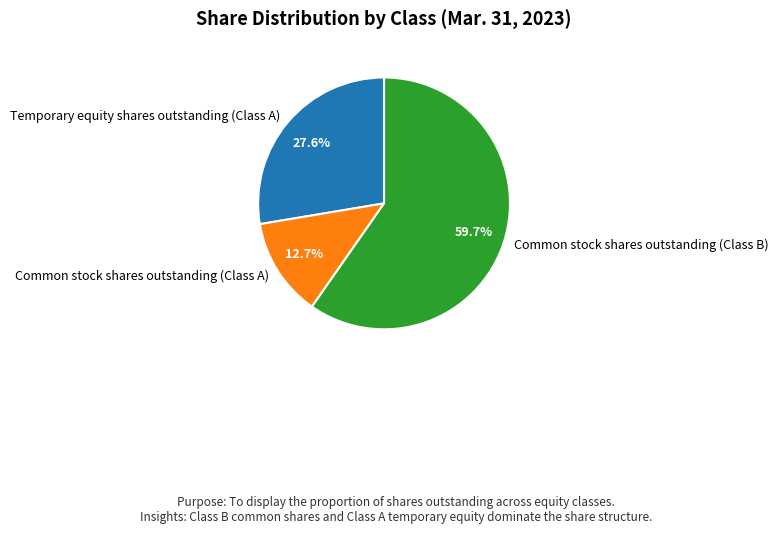

True or false: Temporary equity shares outstanding (Class A) accounts for 34% of the total.

False